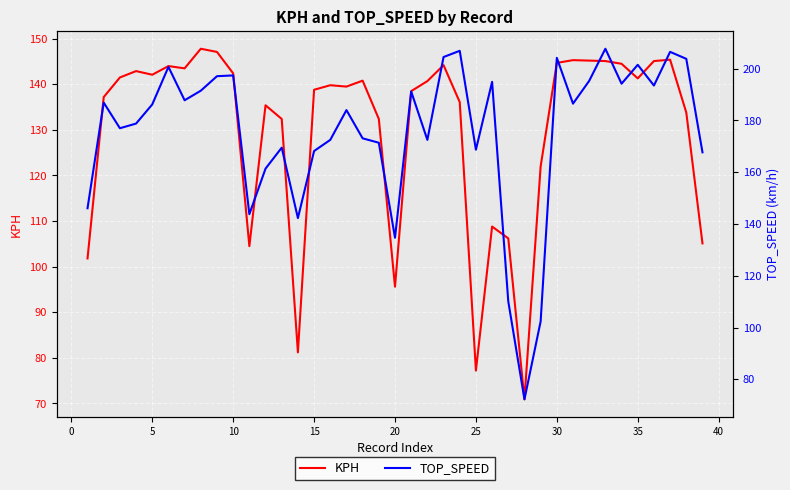

What are all the series names shown in the legend?

KPH, TOP_SPEED